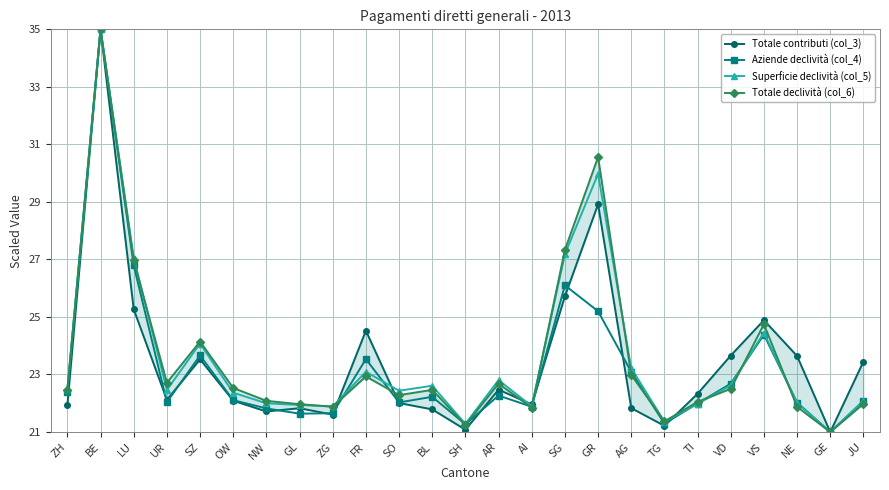

What is the value of the Totale declività (col_6) point at the 19th from the left?

21.4